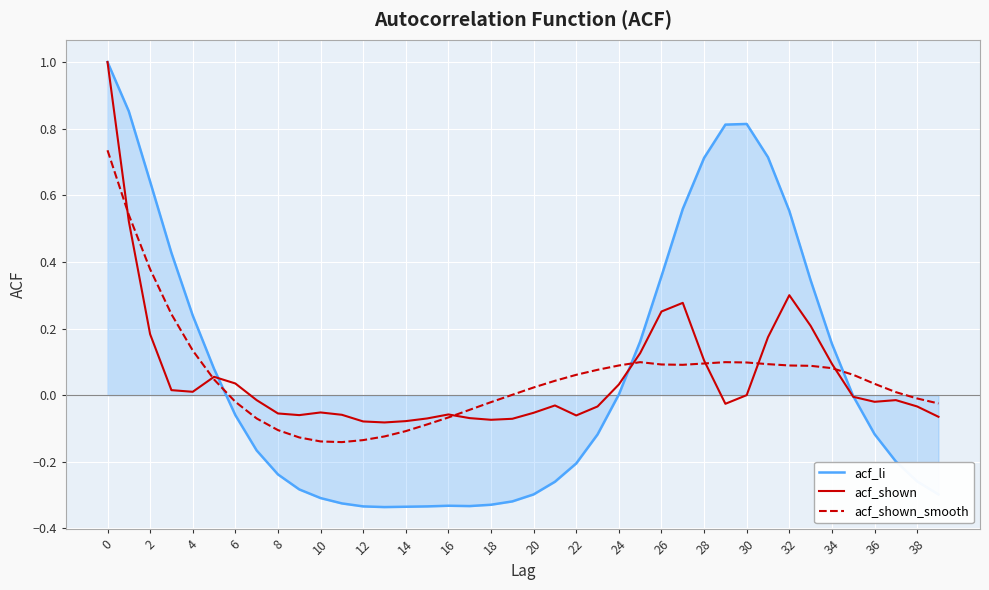

Which series has the widest spread of values?

acf_li